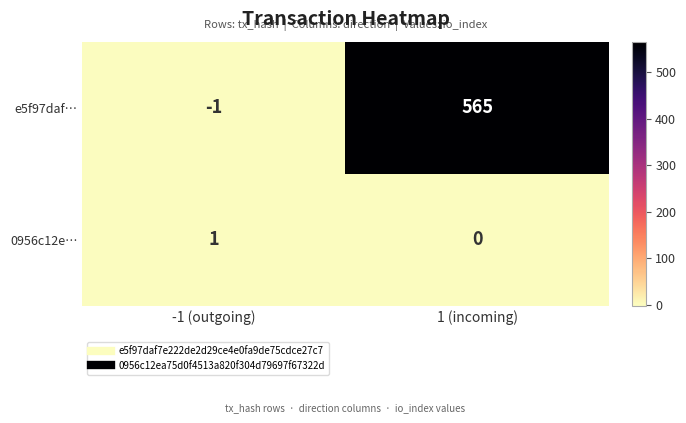

Which series has the widest spread of values?

e5f97daf…